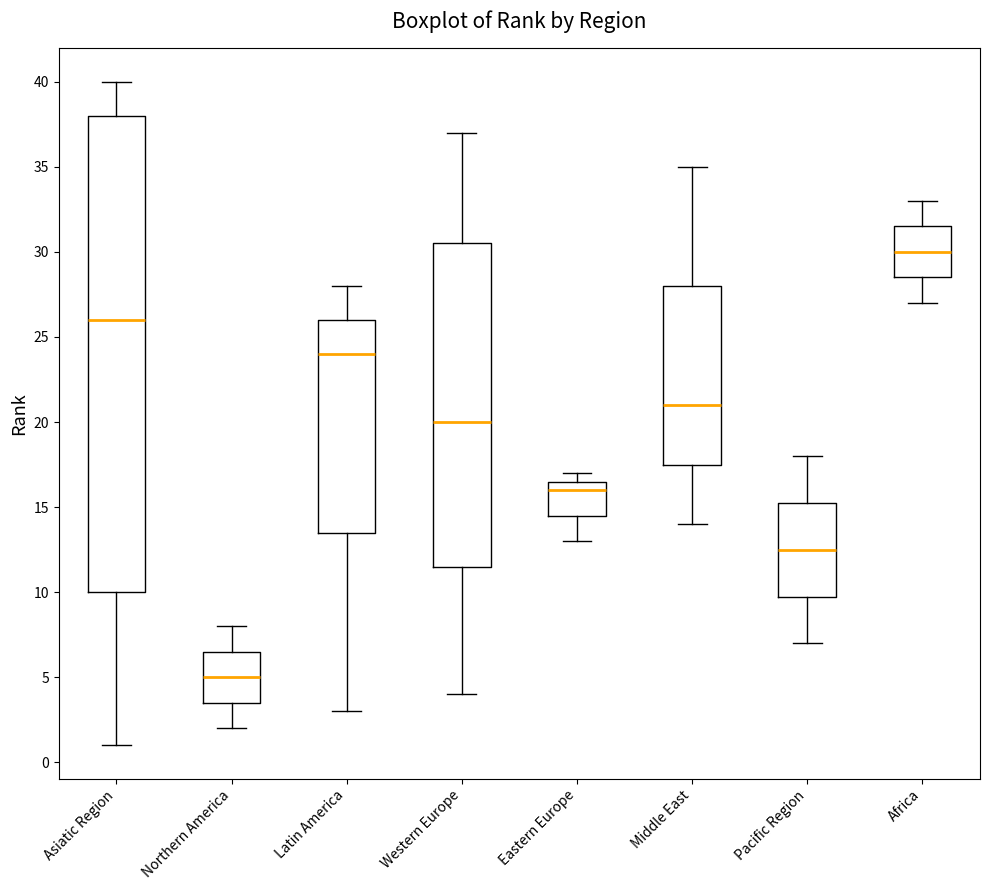

Where does the median line of the box for Pacific Region sit on the y-axis? The values are not printed on the chart, so give them approximately, as read against the axis.

12.5